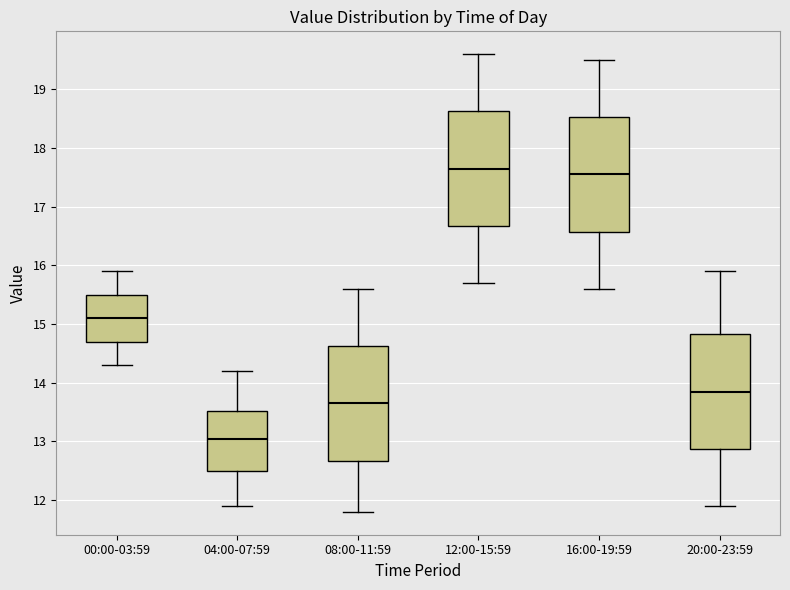

Where does the lower whisker of the box for 20:00-23:59 end on the y-axis? The values are not printed on the chart, so give them approximately, as read against the axis.

11.9